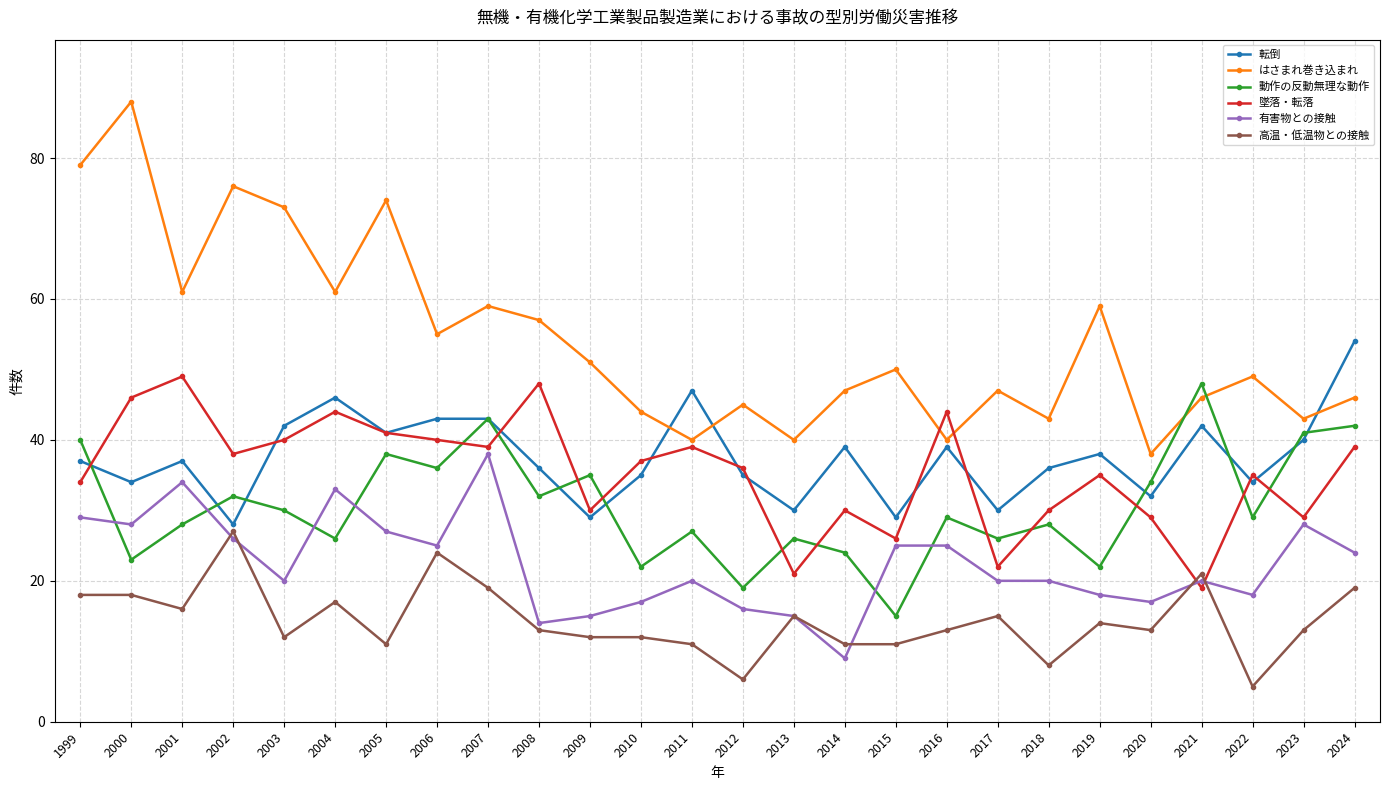

Reading left to right, transcribe all the data shown in this chart.

転倒: 37	34	37	28	42	46	41	43	43	36	29	35	47	35	30	39	29	39	30	36	38	32	42	34	40	54
はさまれ巻き込まれ: 79	88	61	76	73	61	74	55	59	57	51	44	40	45	40	47	50	40	47	43	59	38	46	49	43	46
動作の反動無理な動作: 40	23	28	32	30	26	38	36	43	32	35	22	27	19	26	24	15	29	26	28	22	34	48	29	41	42
墜落・転落: 34	46	49	38	40	44	41	40	39	48	30	37	39	36	21	30	26	44	22	30	35	29	19	35	29	39
有害物との接触: 29	28	34	26	20	33	27	25	38	14	15	17	20	16	15	9	25	25	20	20	18	17	20	18	28	24
高温・低温物との接触: 18	18	16	27	12	17	11	24	19	13	12	12	11	6	15	11	11	13	15	8	14	13	21	5	13	19